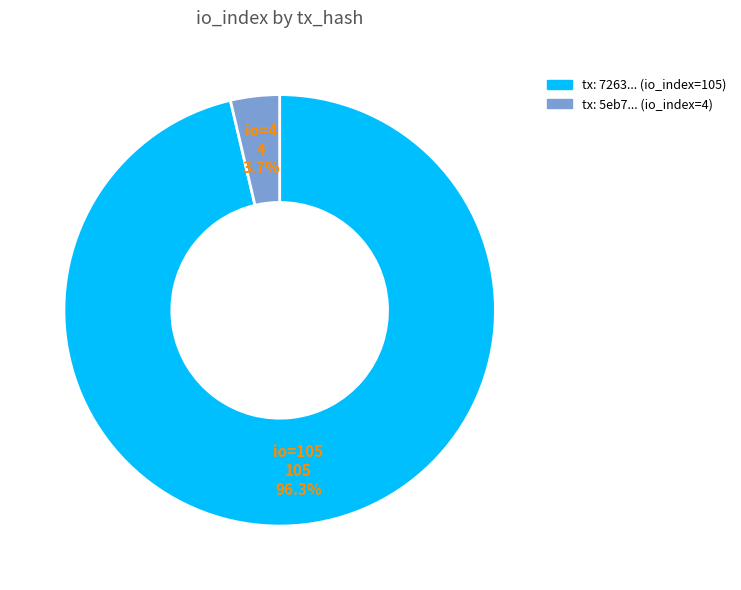

Is there a majority slice in this chart?

Yes